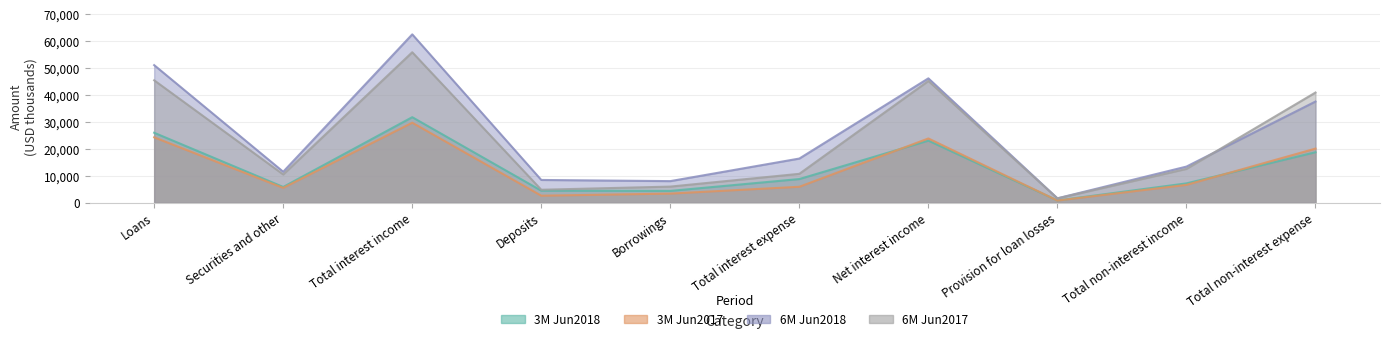

Is it true that 3M Jun2017 equals 736 at Provision for loan losses?

True